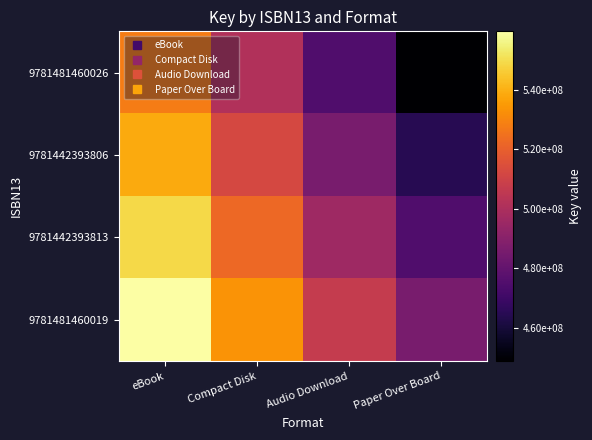

Between Audio Download and eBook, which is larger?

eBook